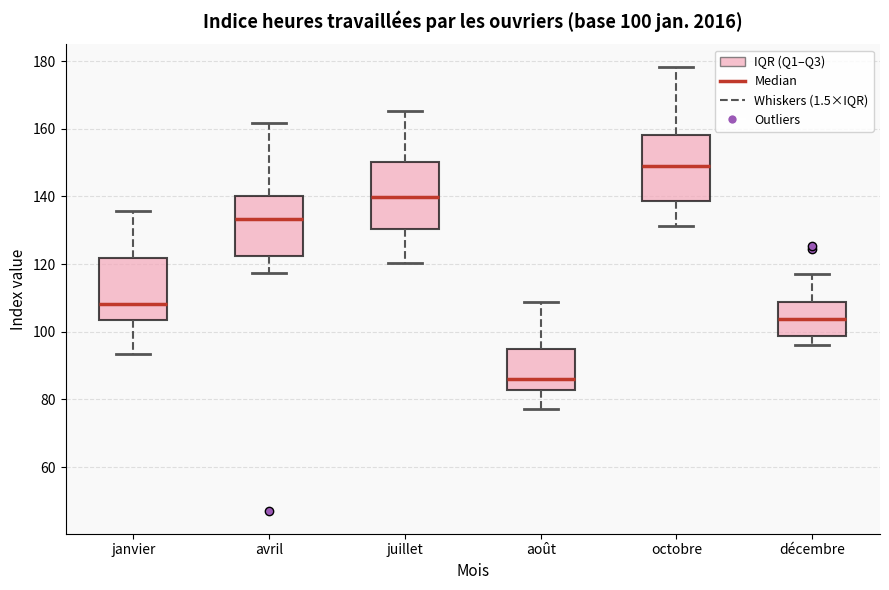

Which box's median line is the lowest?

août